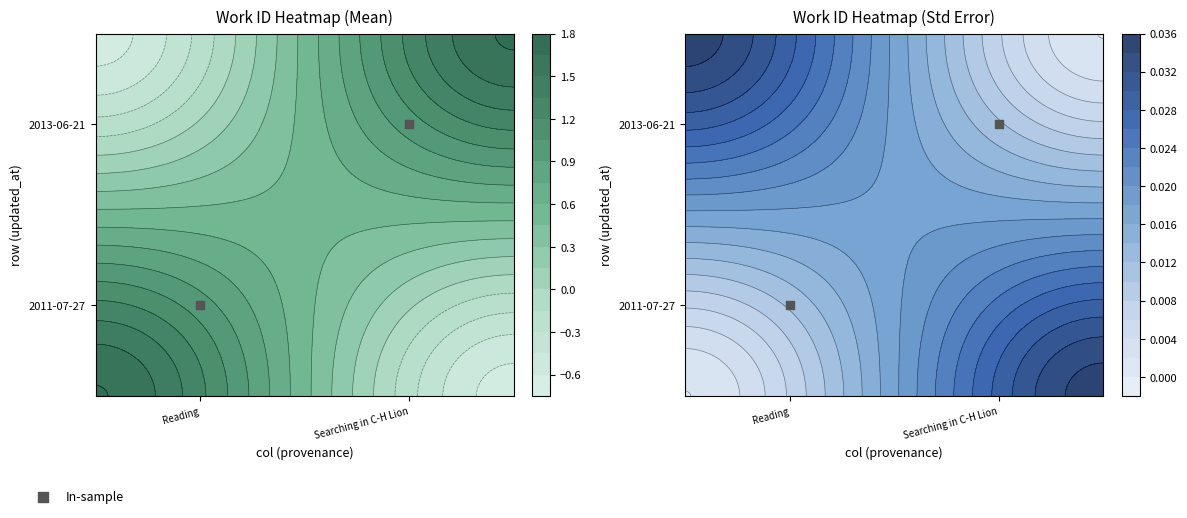

What is the average value?

0.5